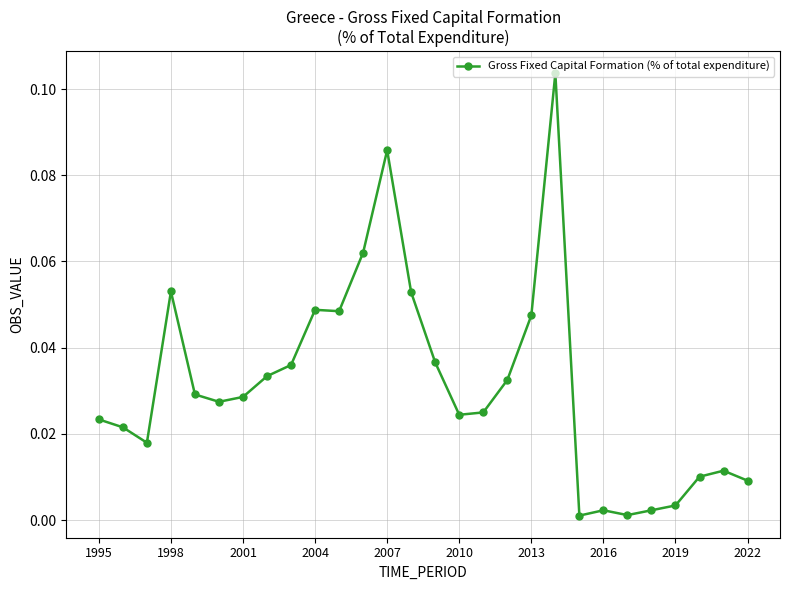

True or false: the data has more than 0 interior local peaks.

True